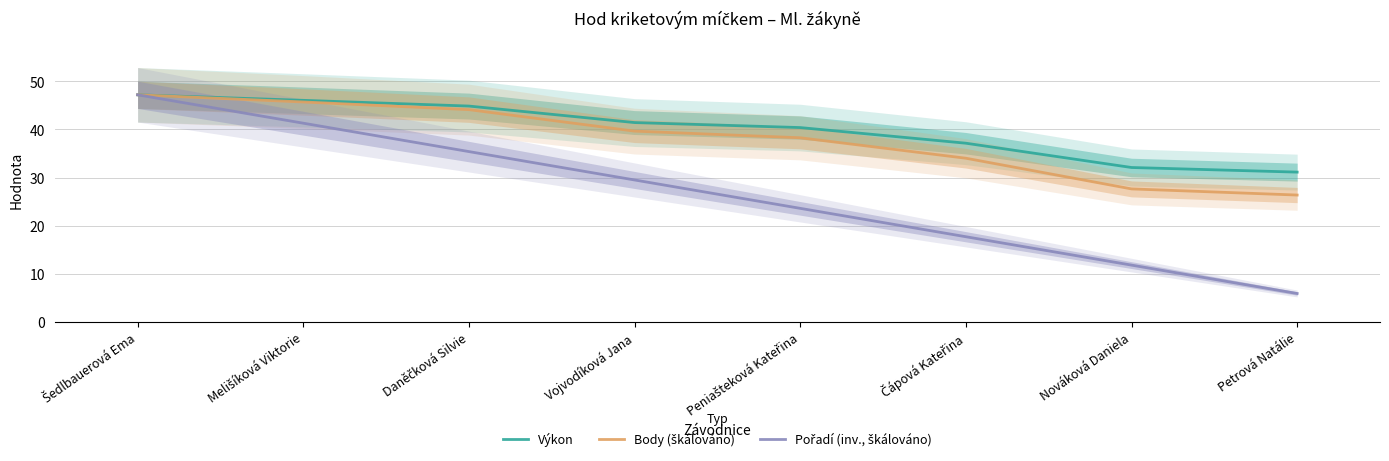

Reading right to left, list all the values displayed in this chart.

Výkon: 31.1	32.1	37.1	40.4	41.4	44.9	46.0	47.2
Body (škálováno): 26.4	27.6	34.0	38.3	39.7	44.1	45.7	47.2
Pořadí (inv., škálováno): 5.9	11.8	17.7	23.6	29.5	35.4	41.3	47.2